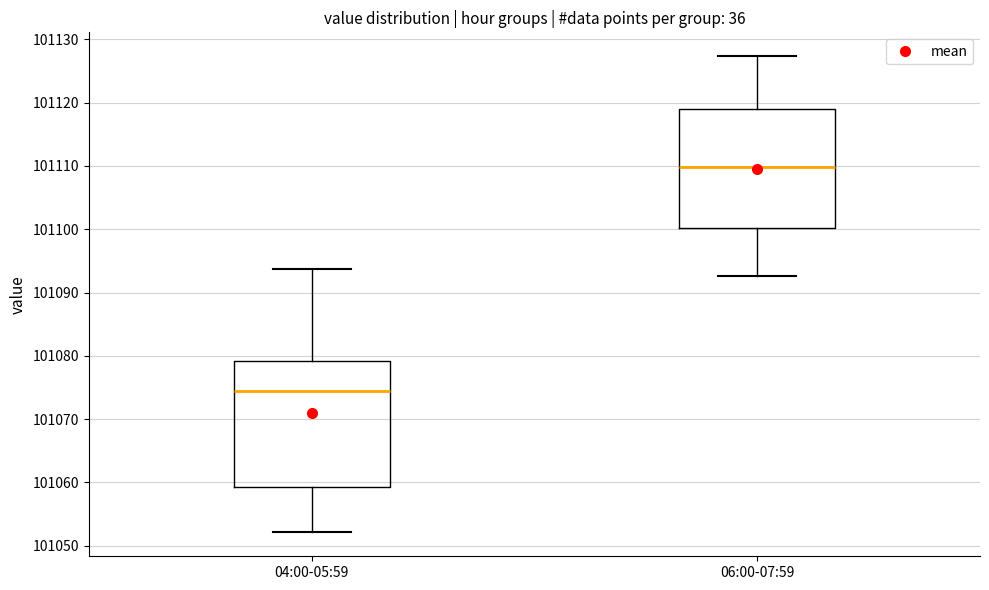

Reading left to right, read every box against the y-axis: the position of its median line, the range the box covers, and the ends of its whiskers. The values are not printed on the chart, so give them approximately, as read against the axis.

04:00-05:59: median 101075, box 101059 to 101079, whiskers 101052 to 101094
06:00-07:59: median 101110, box 101100 to 101119, whiskers 101093 to 101127